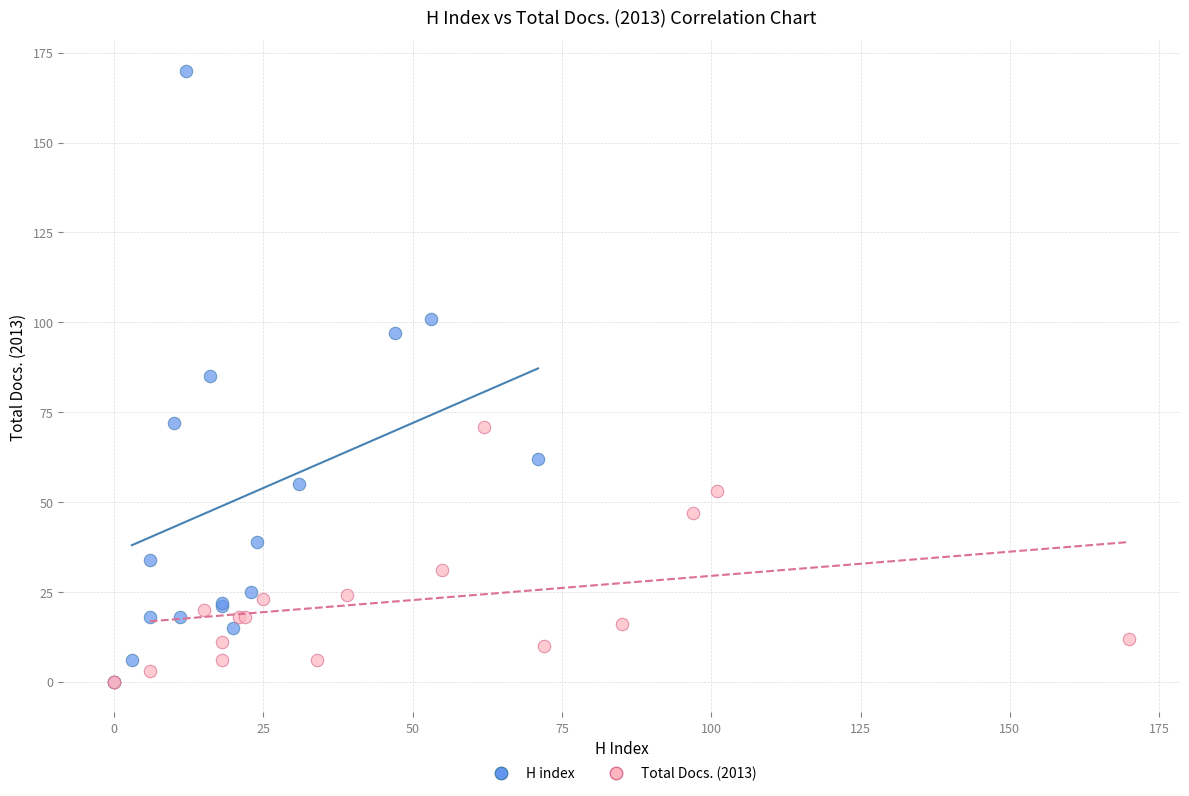

Which series has the widest spread of Y values?

H index